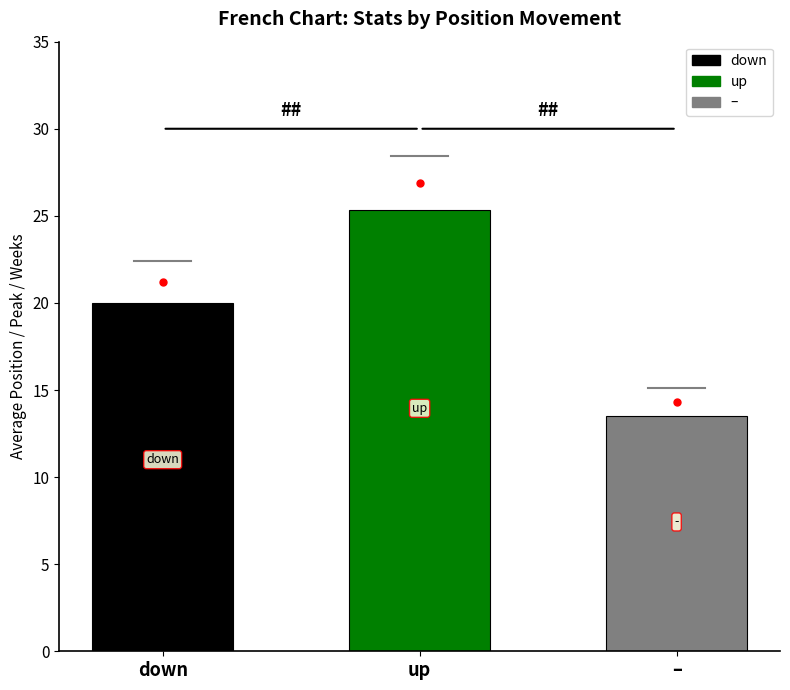

What is the greatest value displayed?

25.4